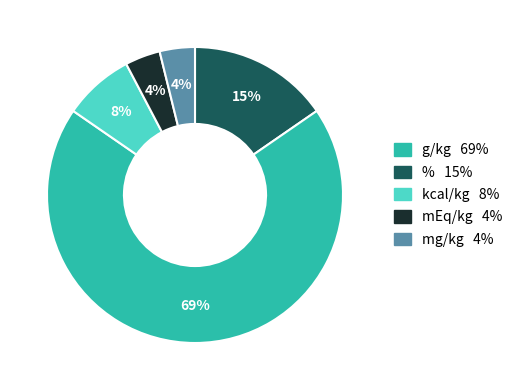

To the nearest percent, what is the difference between the largest and smallest slice percentages?

65%